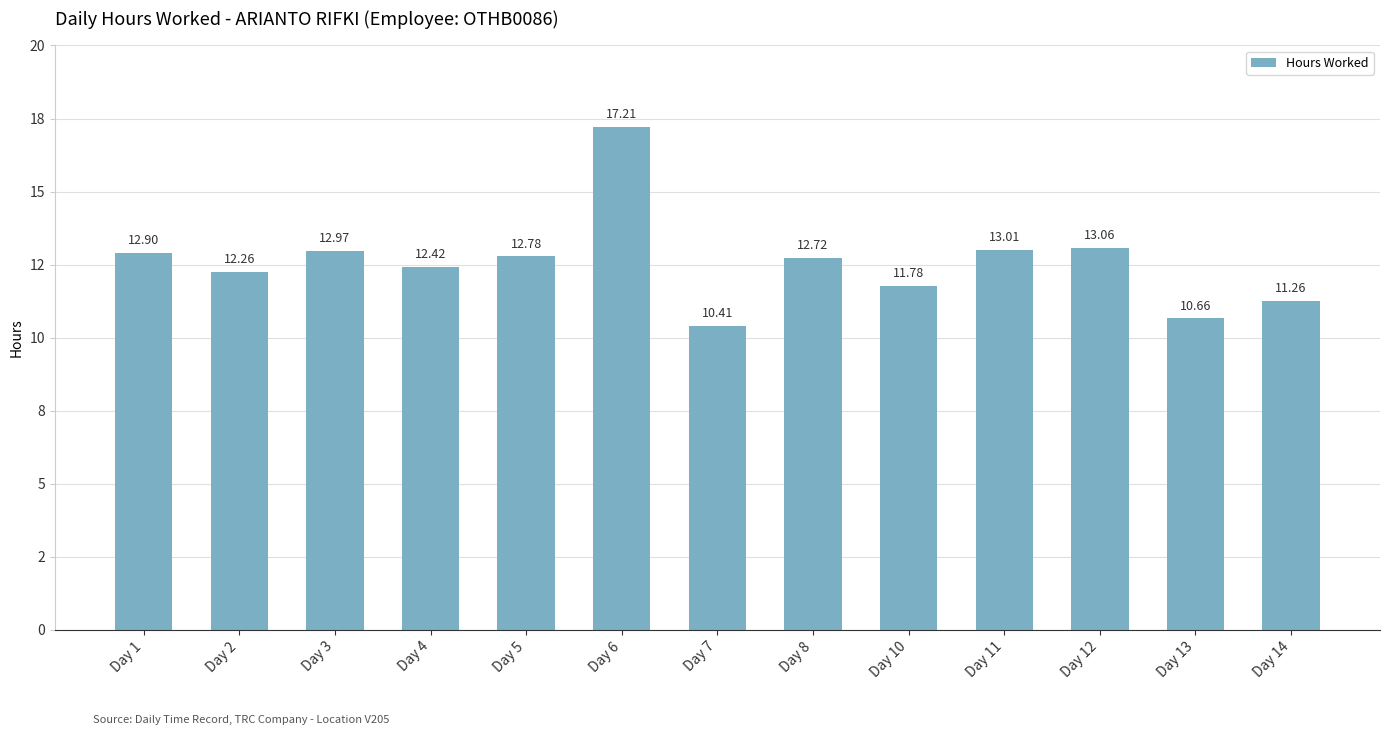

Does the chart contain any negative values?

No